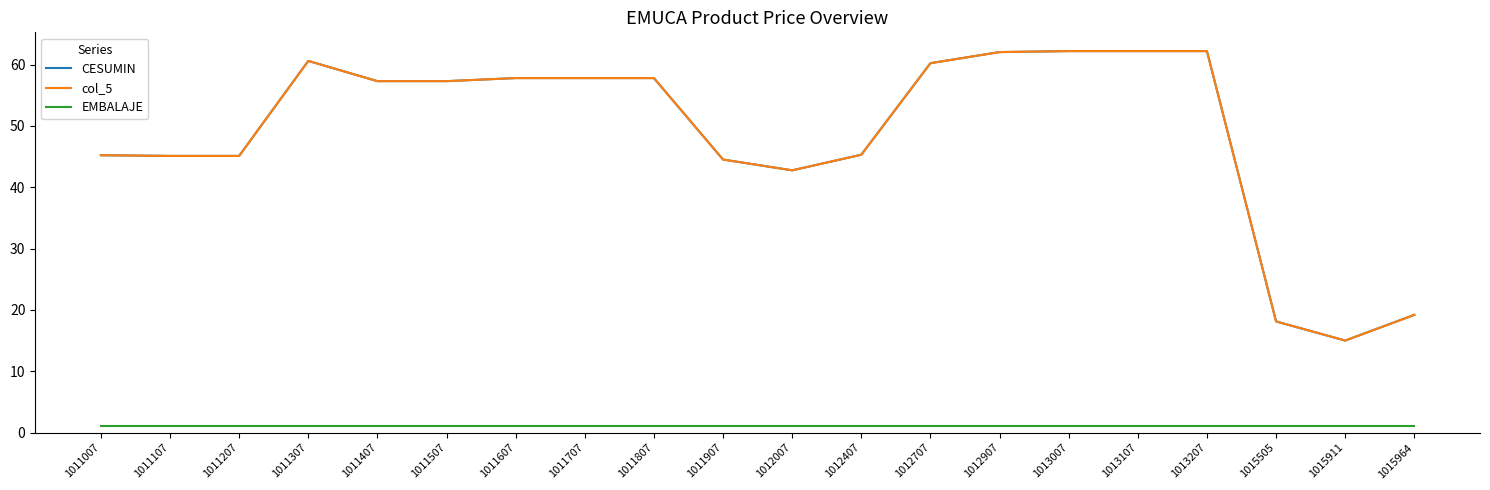

Which has a higher value, 1011207 or 1013107?

1013107